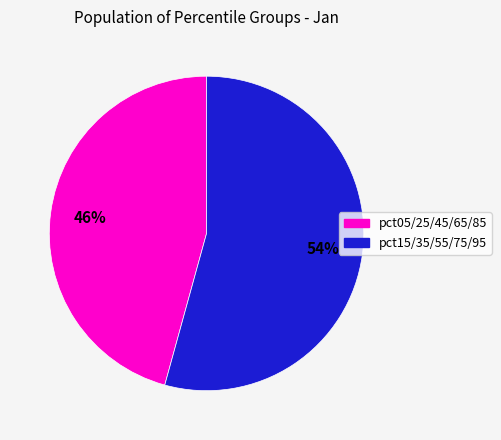

To the nearest percent, what is the average slice percentage?

50%